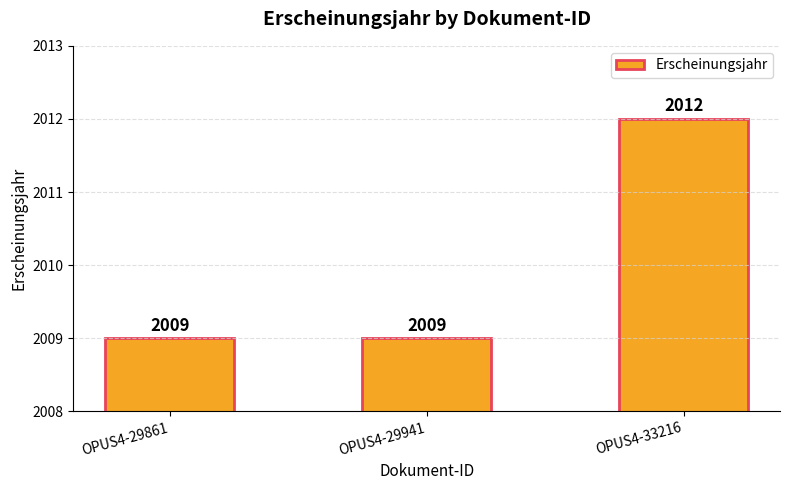

The chart shows a value of 2756 at OPUS4-33216. True or false?

False